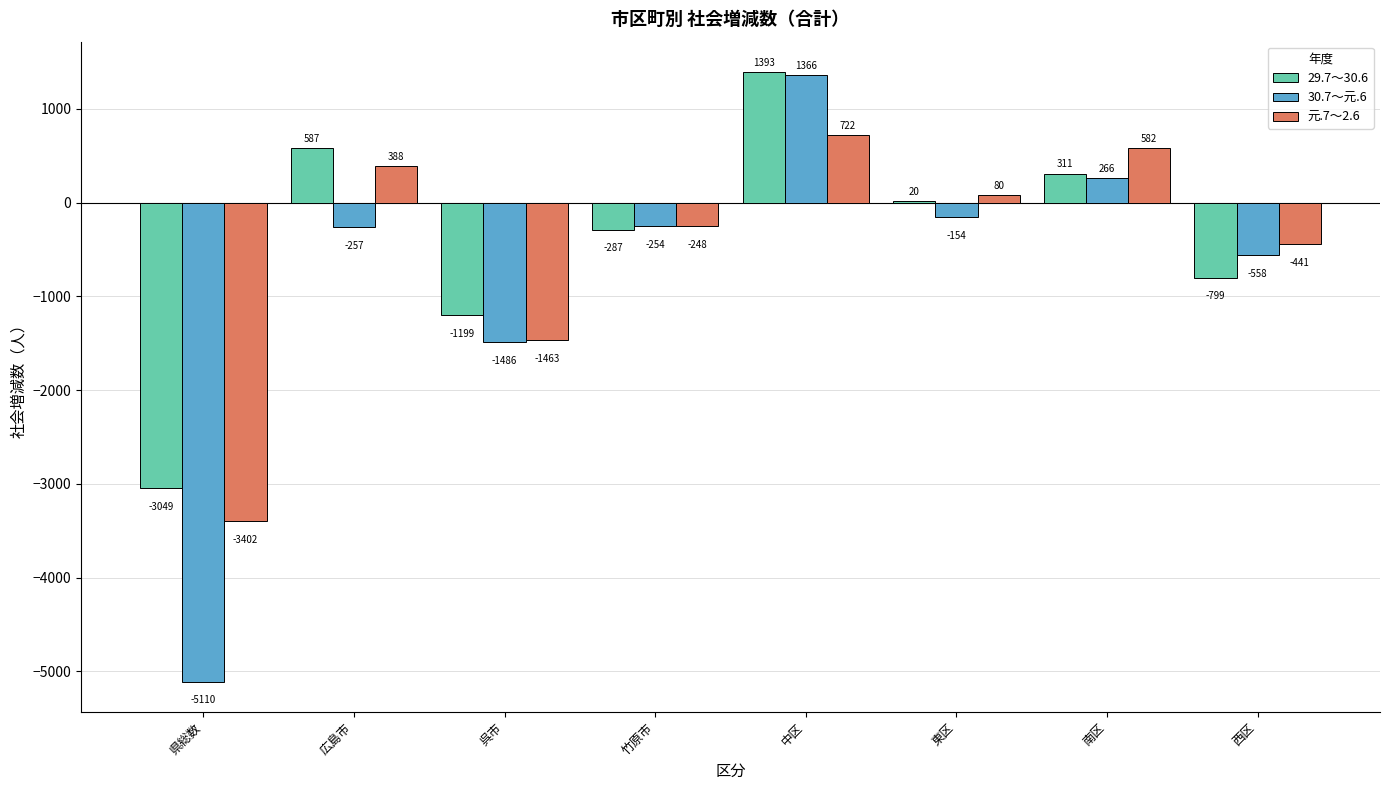

How many values in 元.7～2.6 are above zero?

4